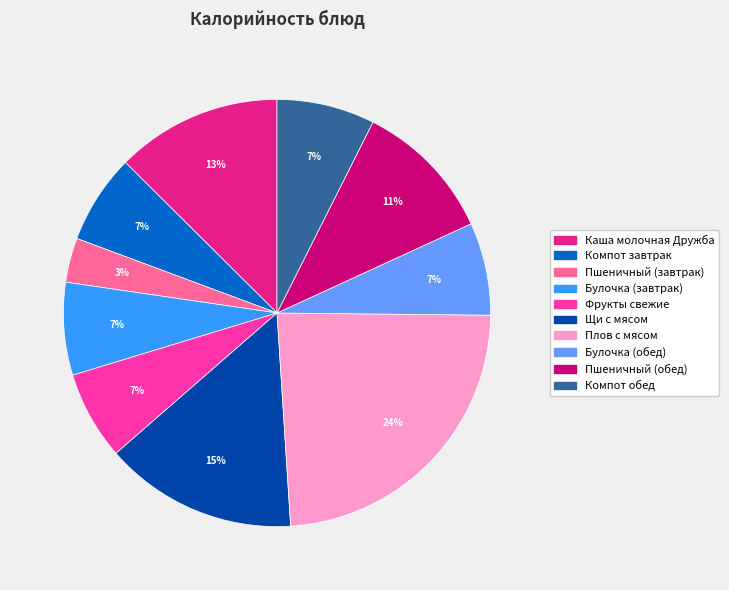

What is the largest slice in the pie chart?

Плов с мясом